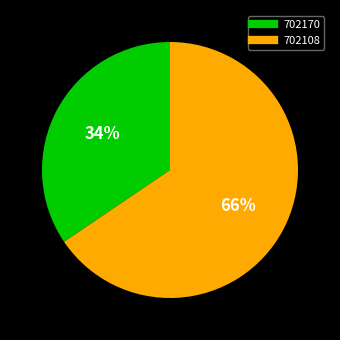

Rank the categories by value from highest to lowest.

702108, 702170